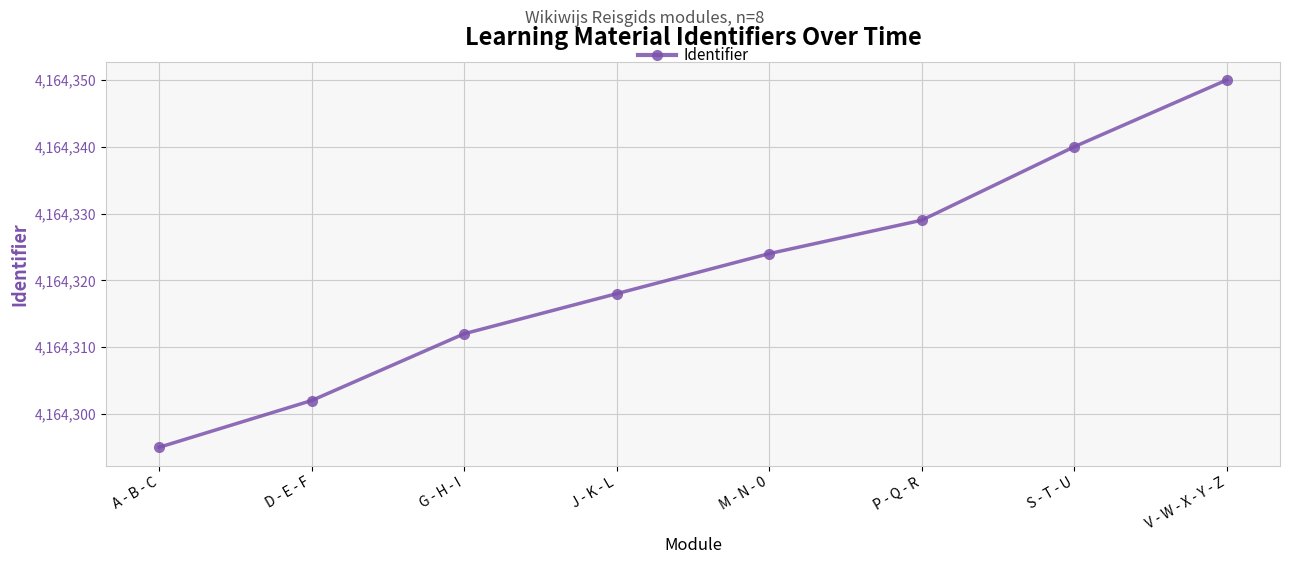

Reading right to left, transcribe all the data shown in this chart.

V - W - X - Y - Z=4164350	S - T - U=4164340	P - Q - R=4164329	M - N - 0=4164324	J - K - L=4164318	G - H - I=4164312	D - E - F=4164302	A - B - C=4164295